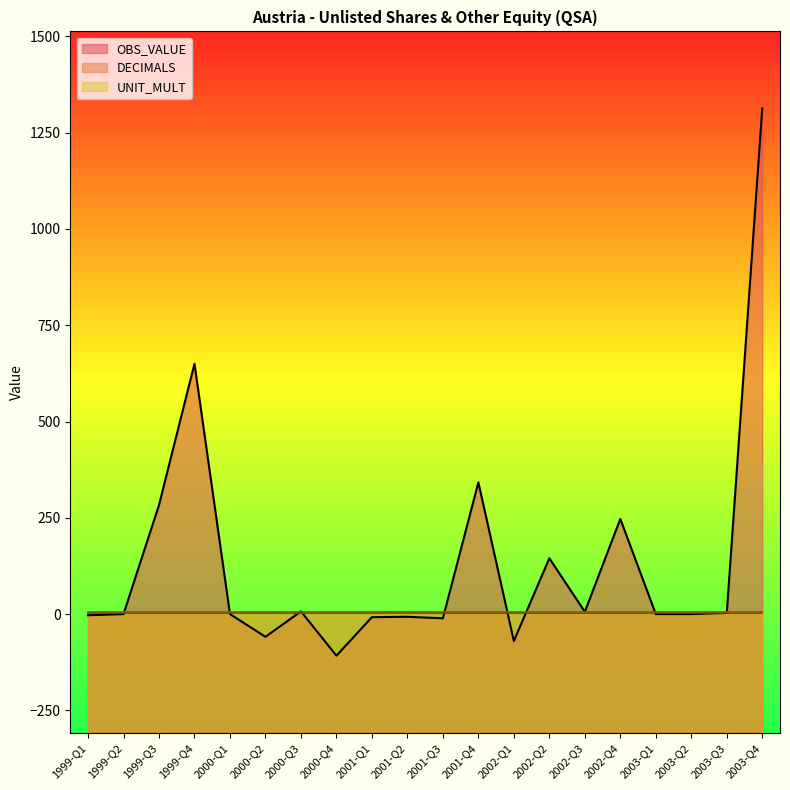

What is the greatest value displayed?

1313